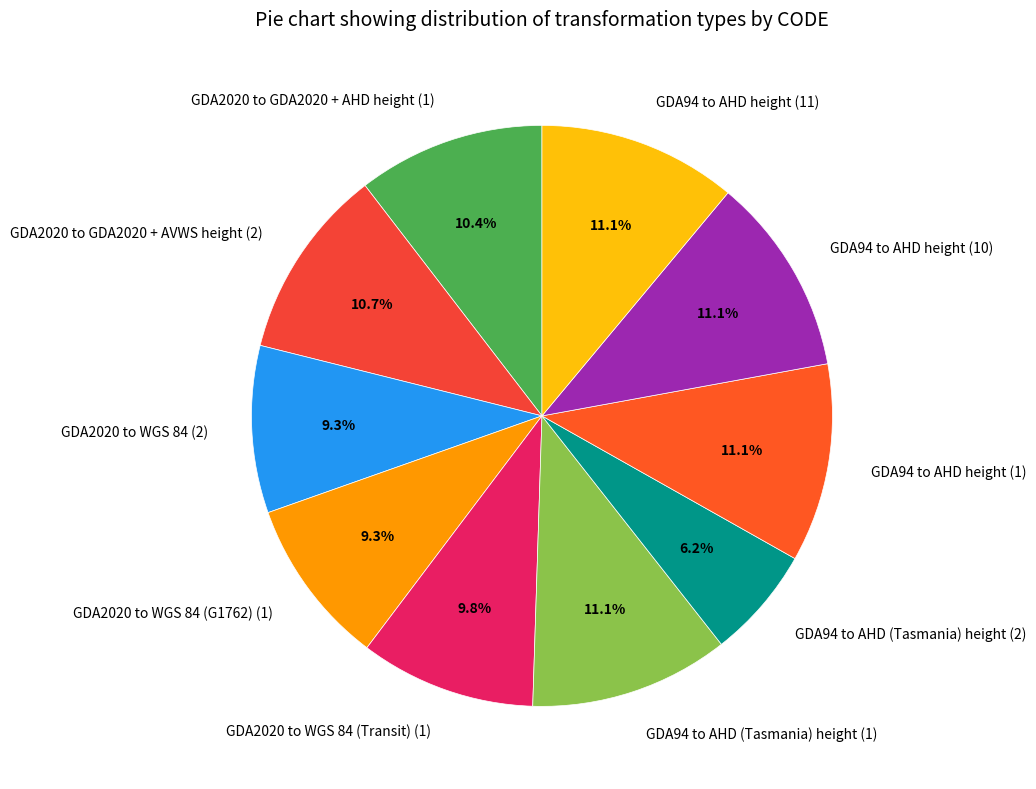

Is there a majority slice in this chart?

No